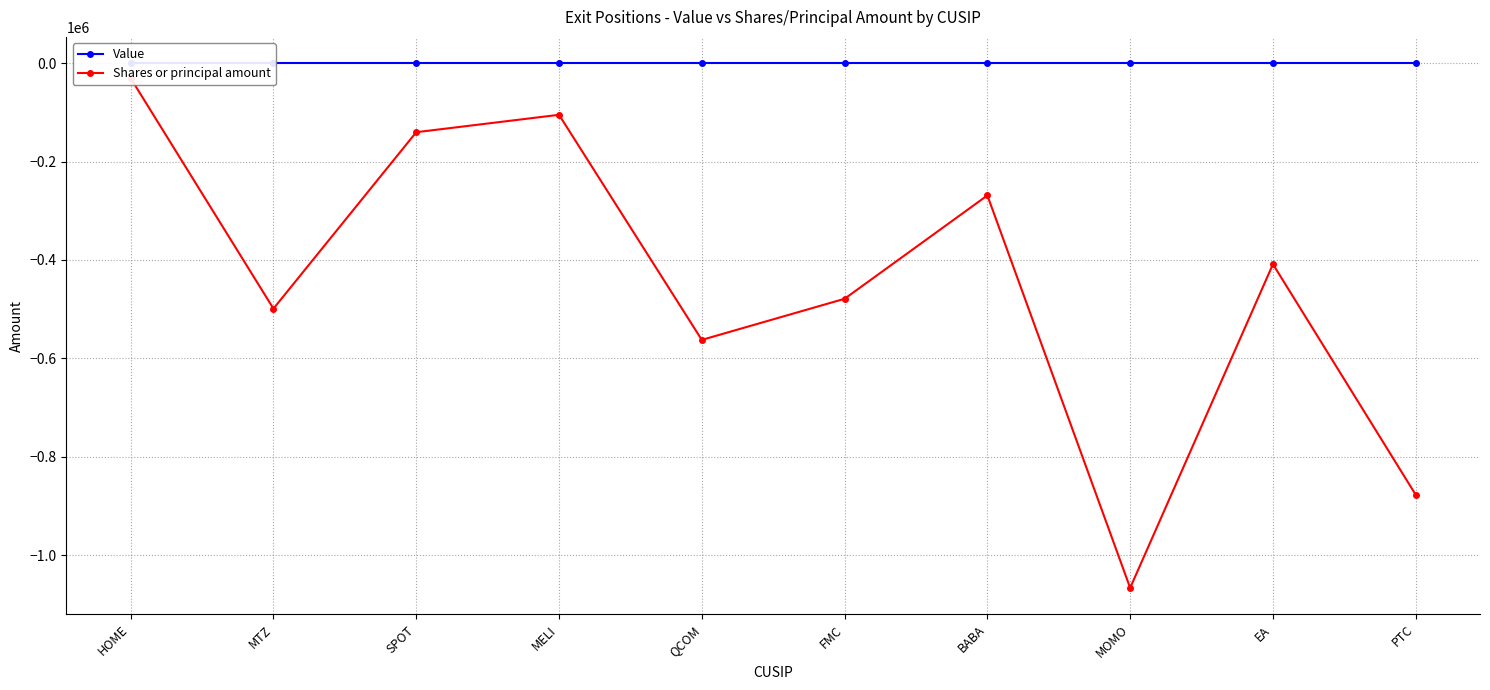

What is the spread (max minus min) of values at EA?

408566